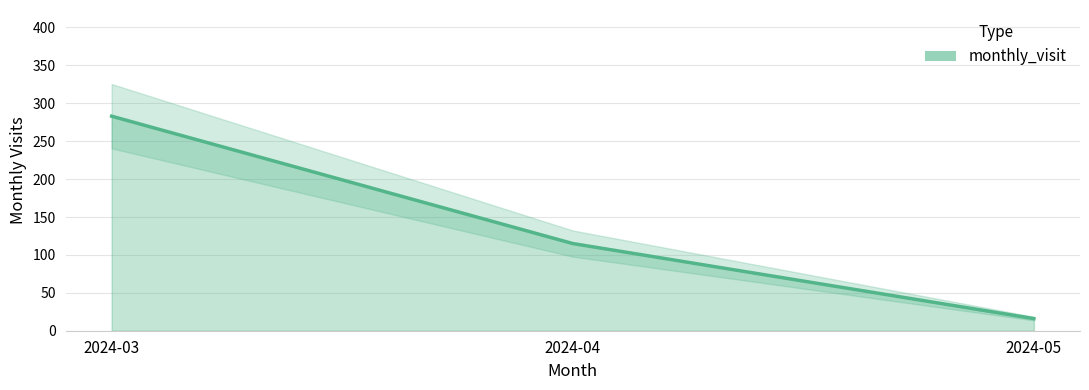

What is the average value?

138